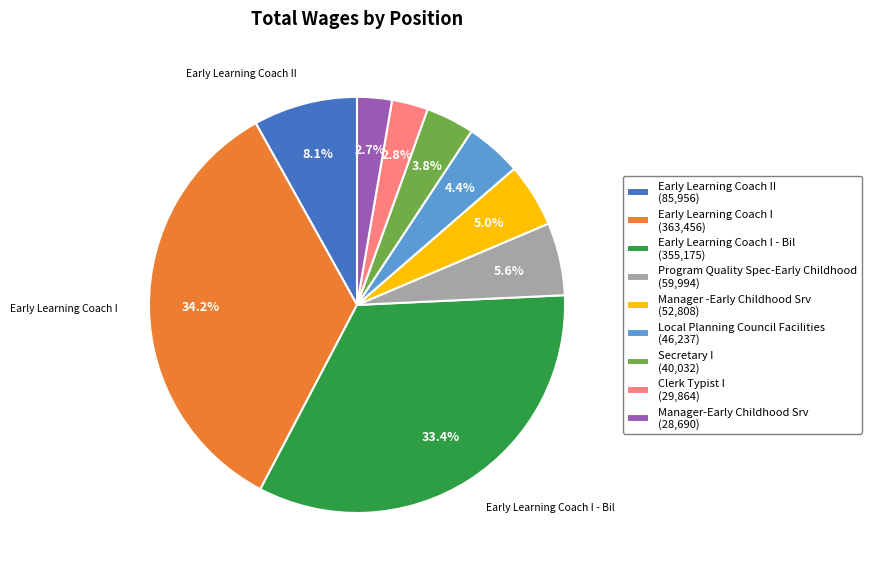

Which has a higher value, Manager-Early Childhood Srv (28,690) or Early Learning Coach II (85,956)?

Early Learning Coach II (85,956)